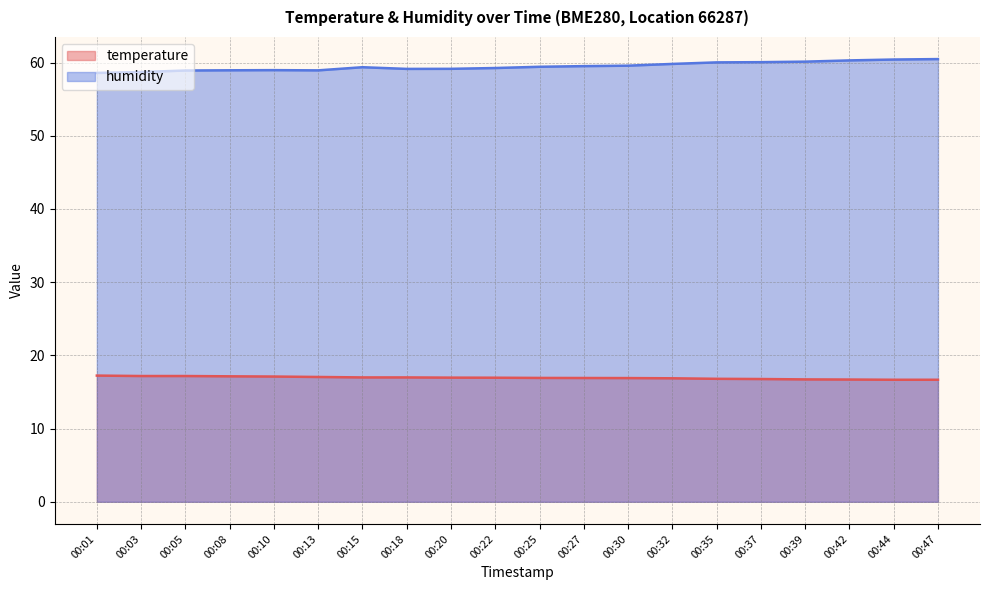

Which series changed the most between 00:01 and 00:27?

humidity